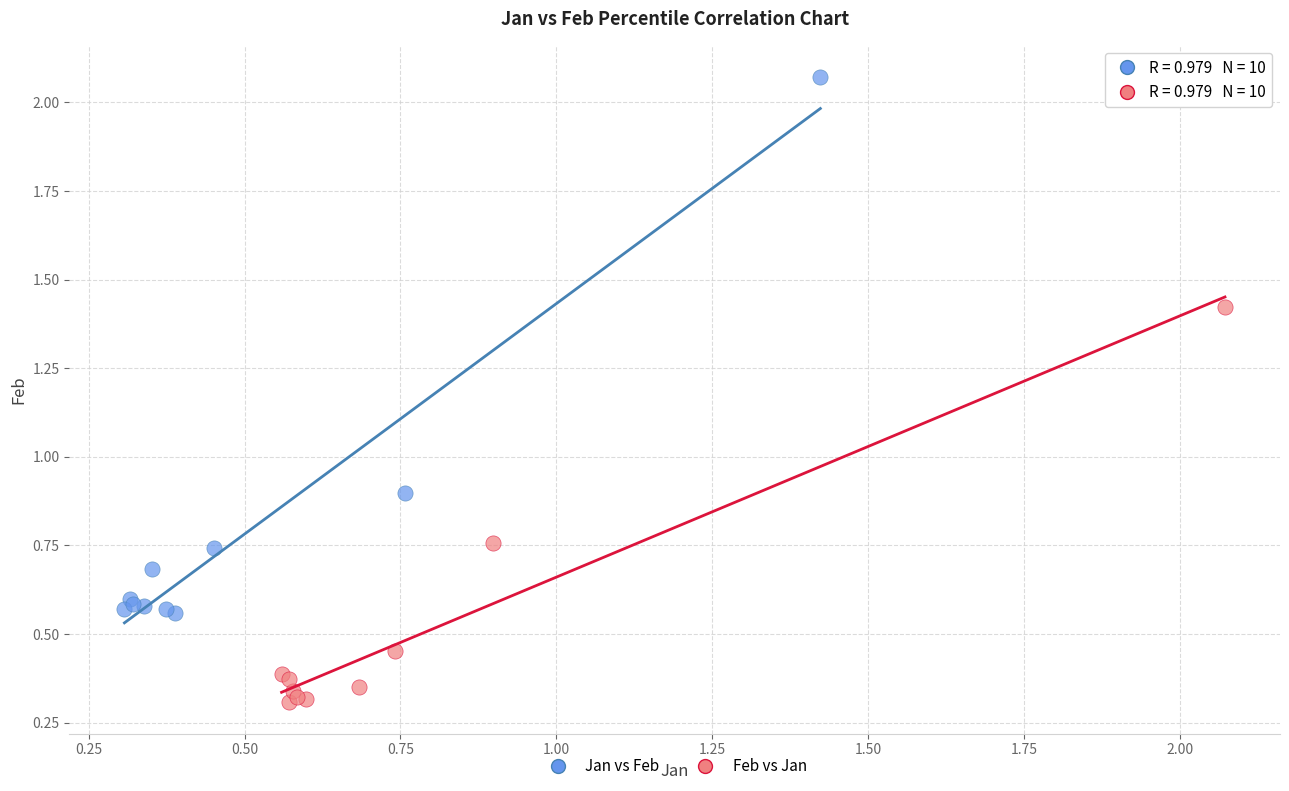

Which series contains the lowest Y value?

Feb vs Jan